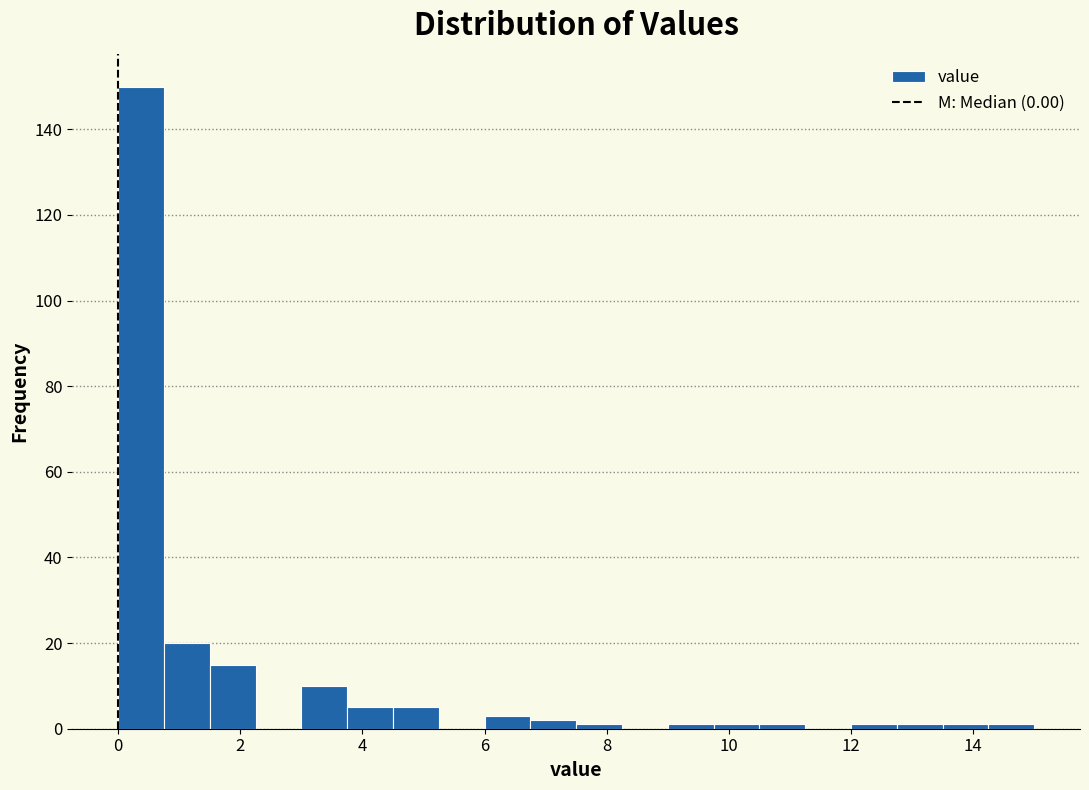

Read against the x-axis, roughly where is the centre of the tallest bar?

0.4